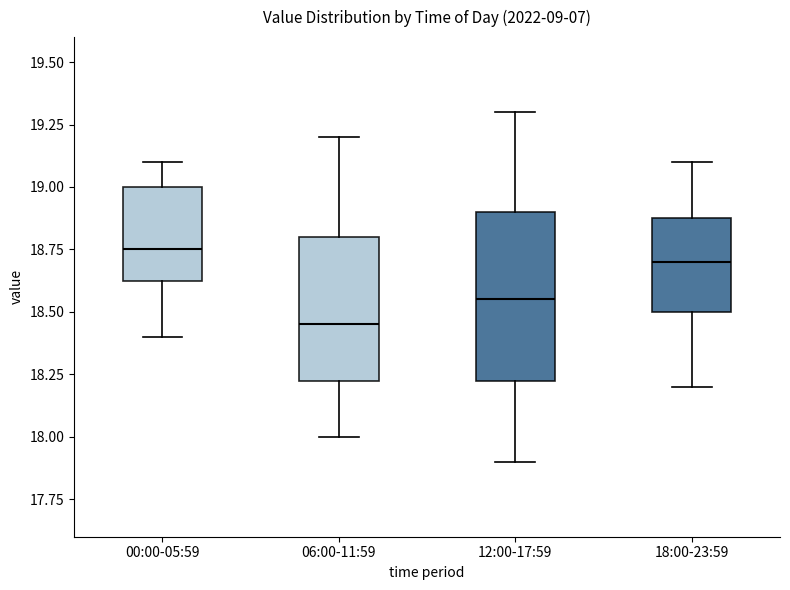

Which box has the lowest median line?

06:00-11:59